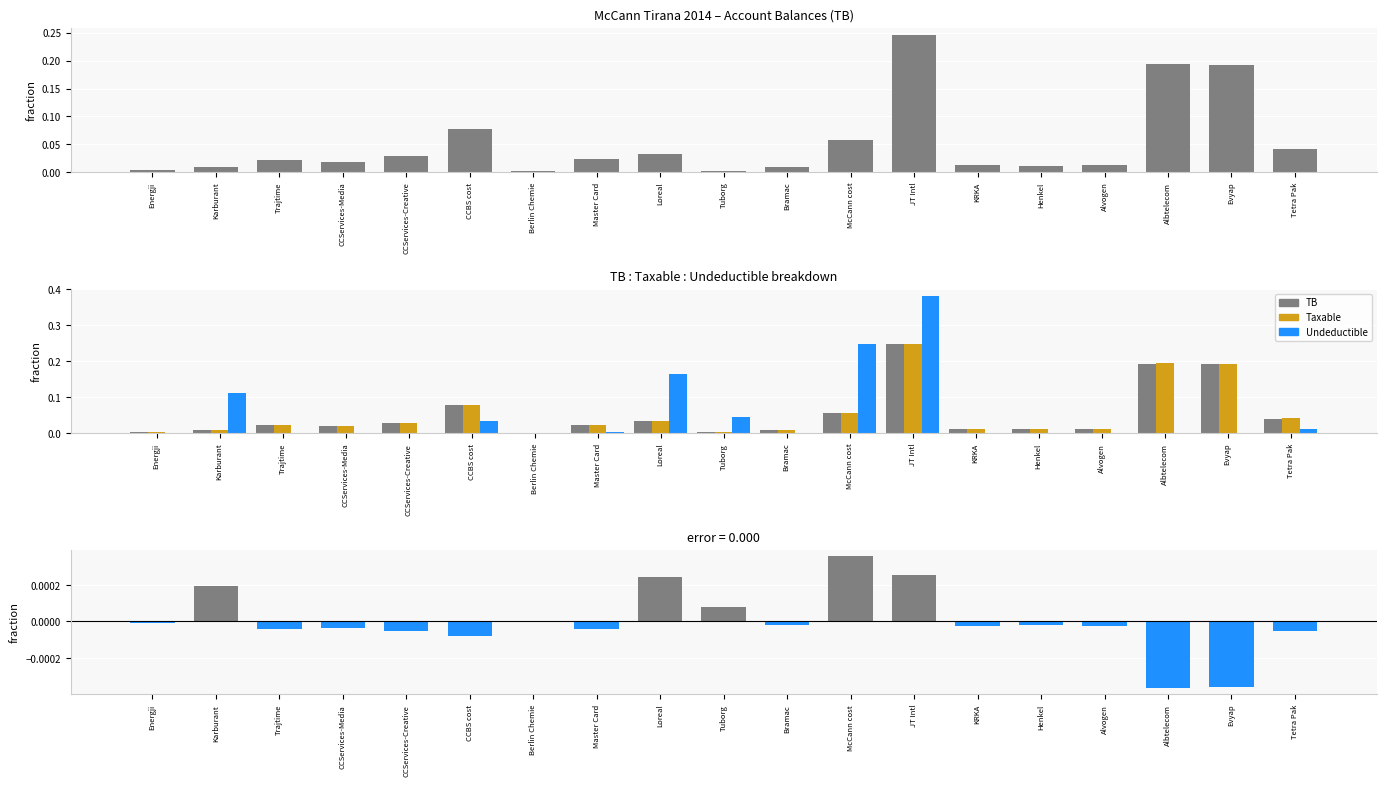

List the series in order of their peak value, lowest first.

error (TB - Taxable), Taxable, TB, Undeductible